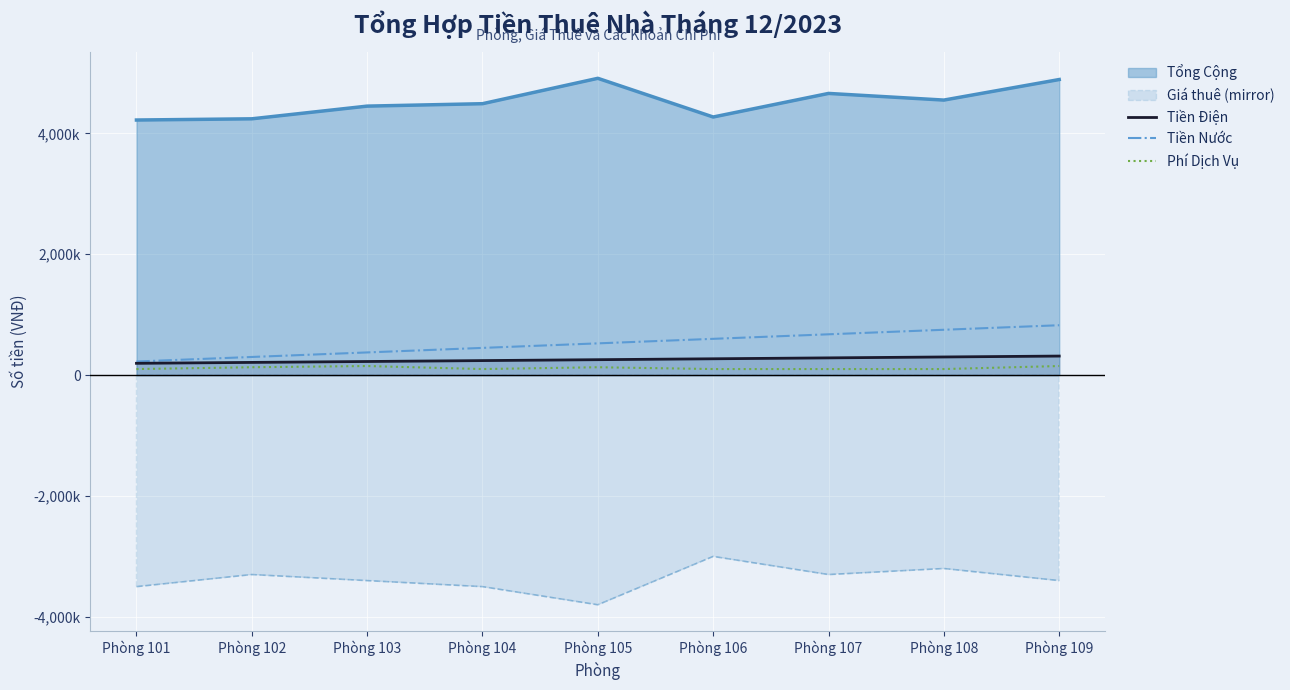

Count the Phí Dịch Vụ values in the range 100000 to 130000.

7